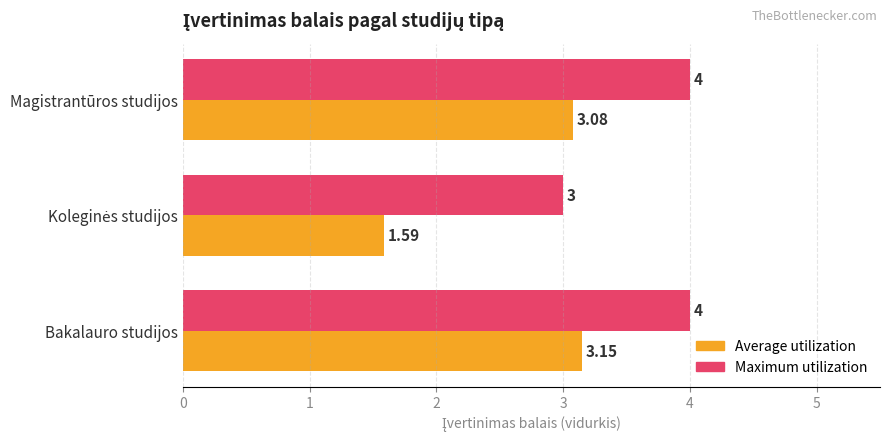

At which label does Average utilization reach its peak?

Bakalauro studijos